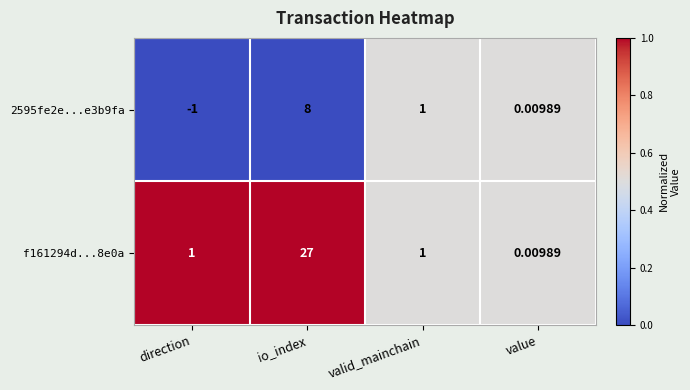

At which category does the chart reach its minimum across all series?

direction